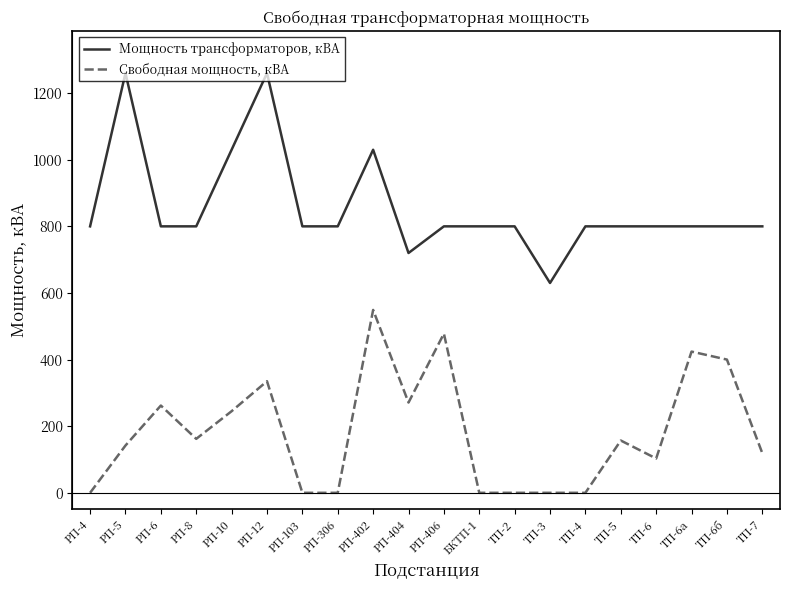

What is the minimum value for Мощность трансформаторов, кВА?

630